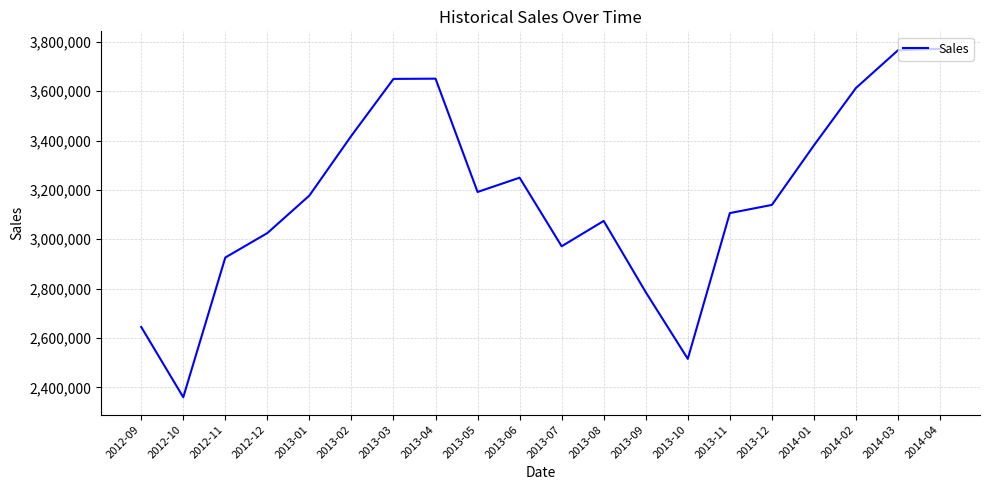

Is it true that the value at 2014-02 is 3612886?

True